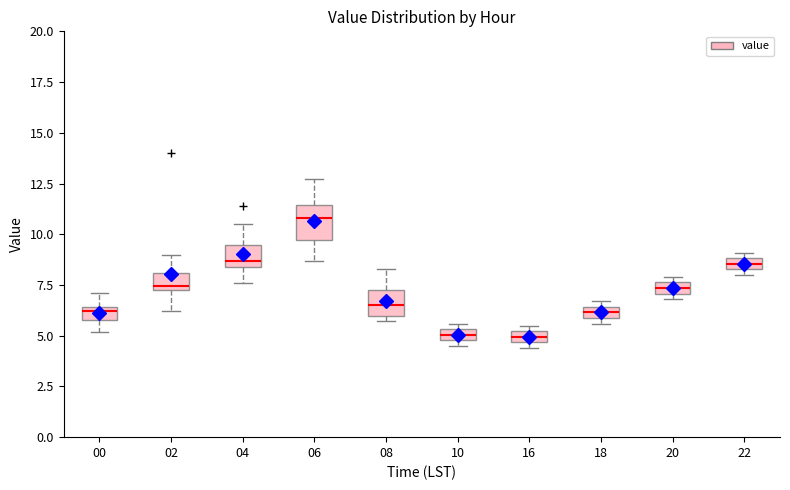

Where is the lower edge of the box at x = 22 on the y-axis? The values are not printed on the chart, so give them approximately, as read against the axis.

8.5